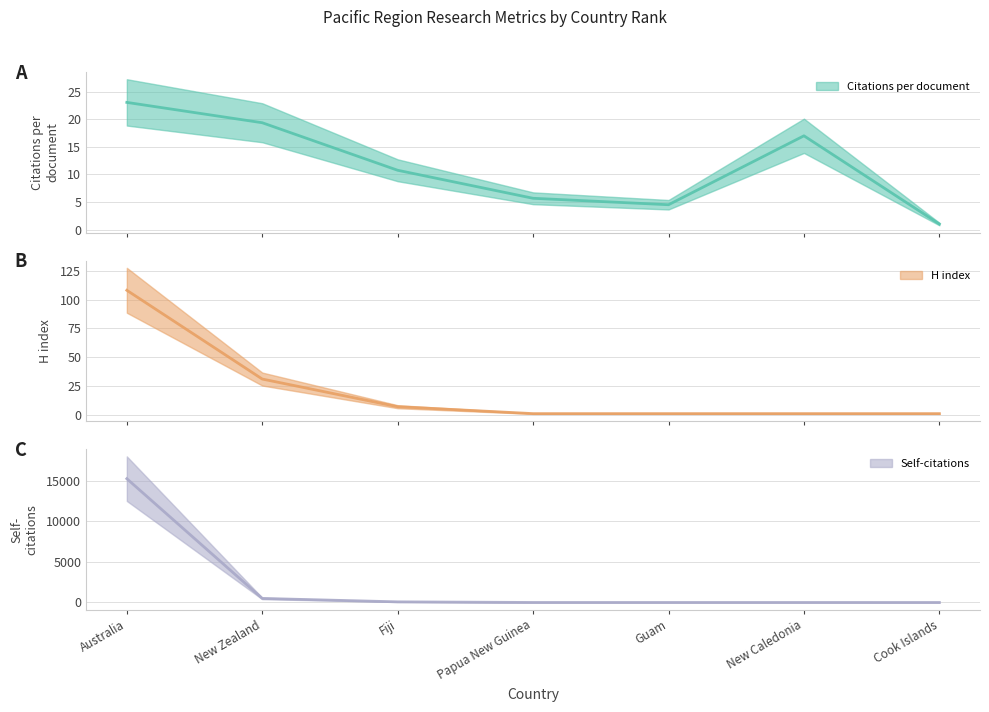

What position from the left is Fiji?

3